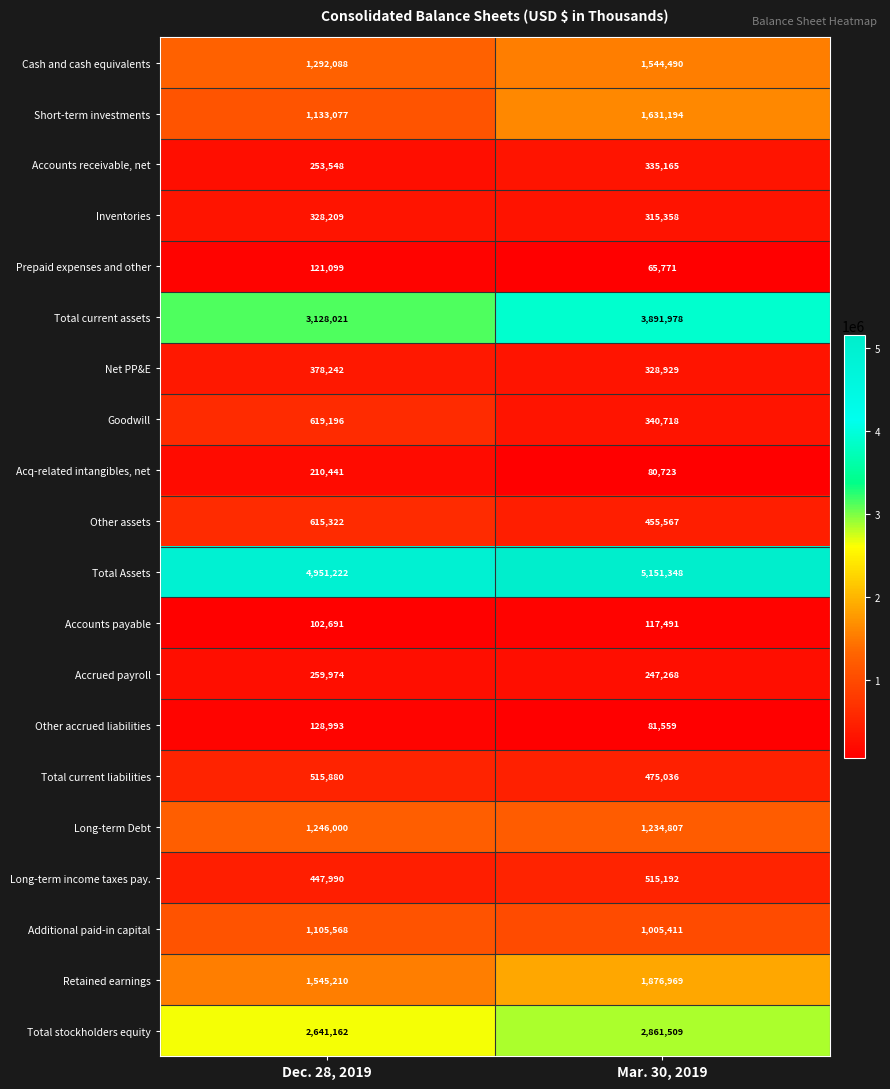

What is the smallest value displayed?

65771